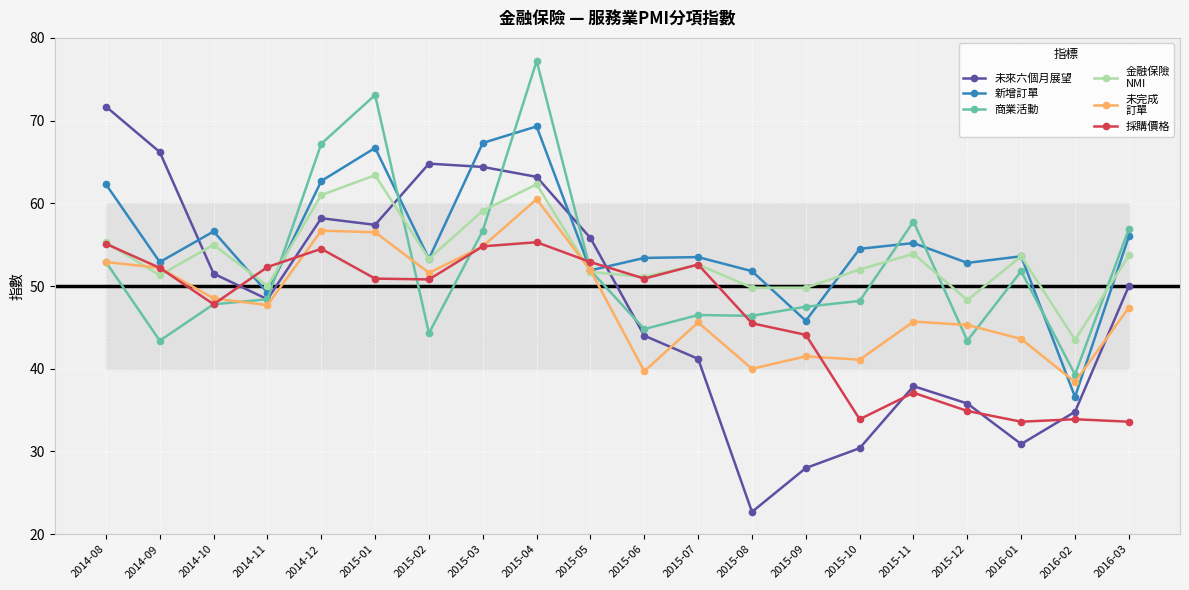

Which category has the highest value across all series?

2015-04